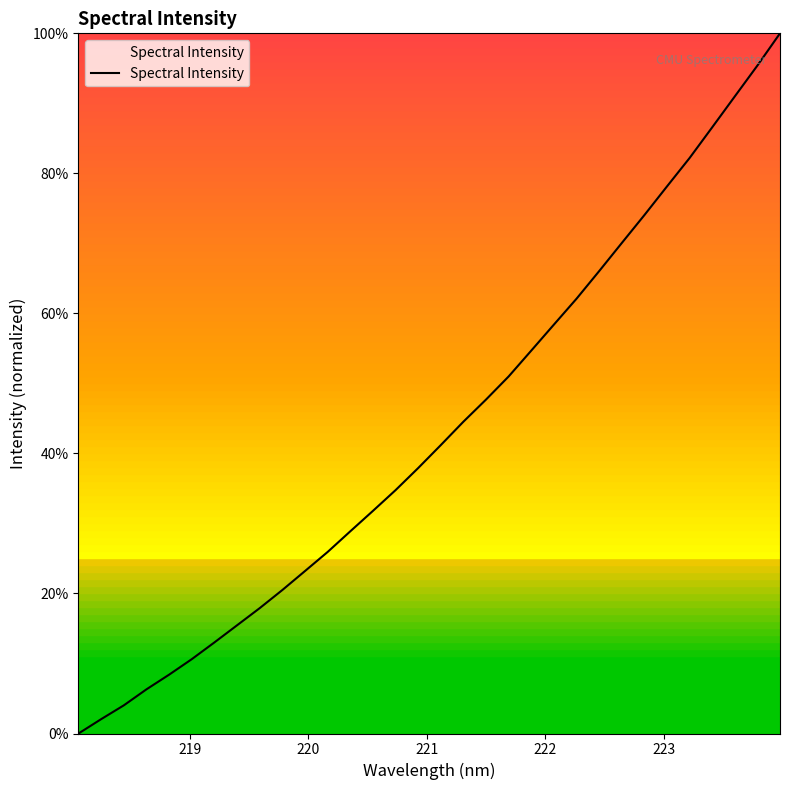

What is the maximum value shown in the chart?

100.0